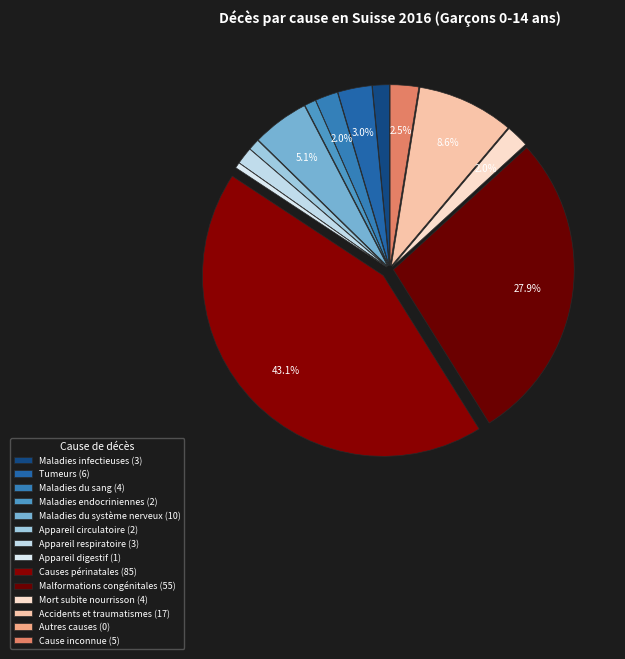

To the nearest percent, what is the difference between the Appareil circulatoire and Maladies du système nerveux slice percentages?

4%